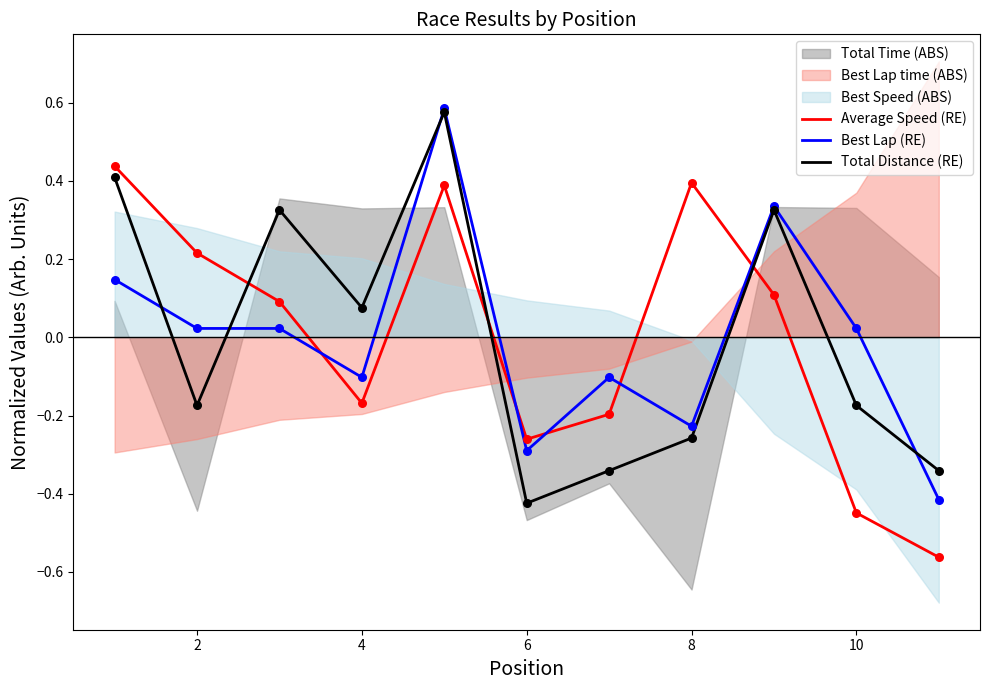

Which series reaches the maximum Y coordinate?

Best Lap (RE)